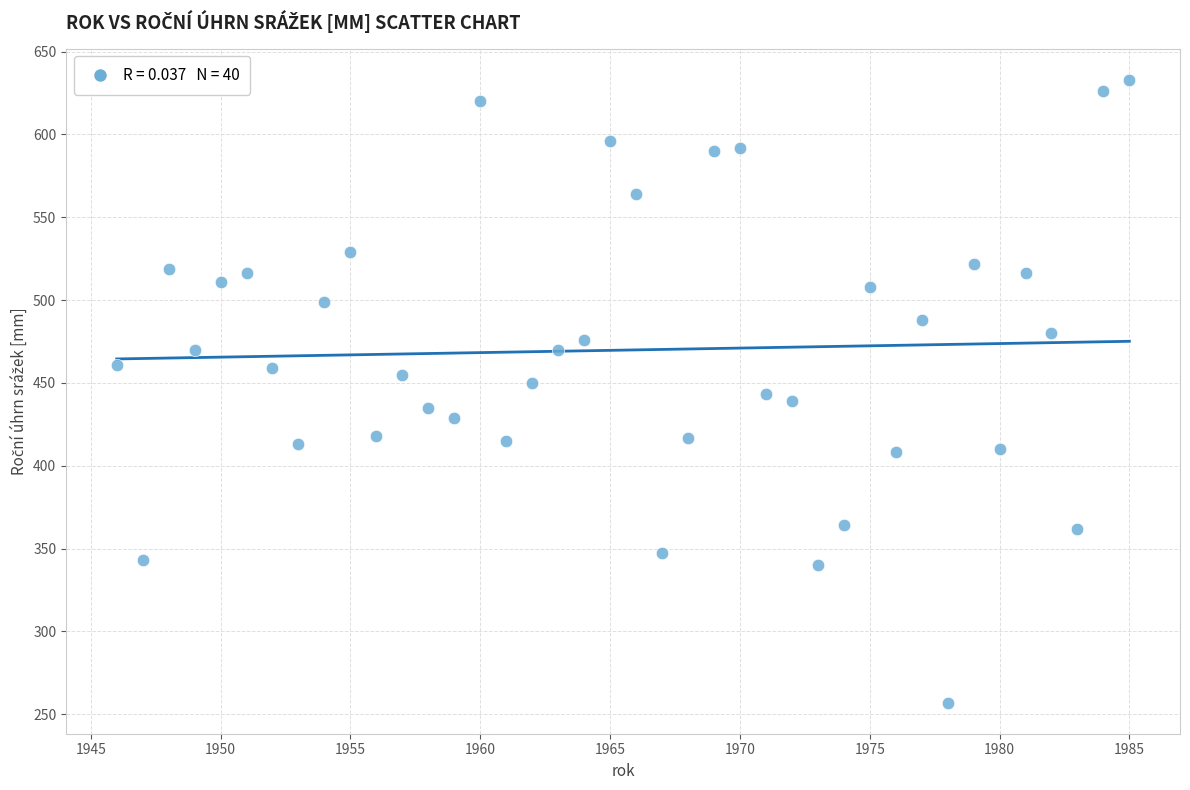

What is the range of Y values (max minus min)?

376